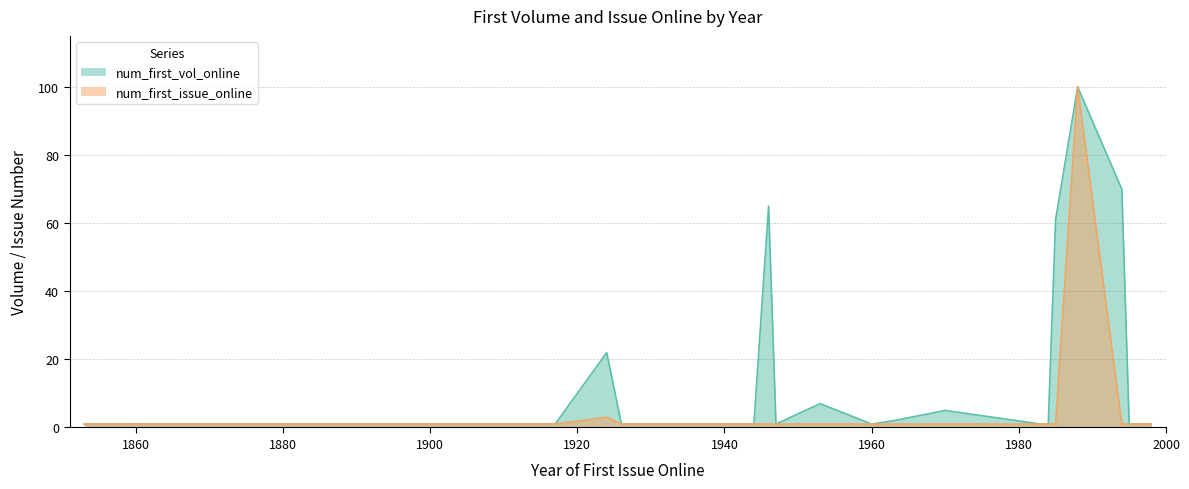

At which category does the data reach its first local peak?

1924